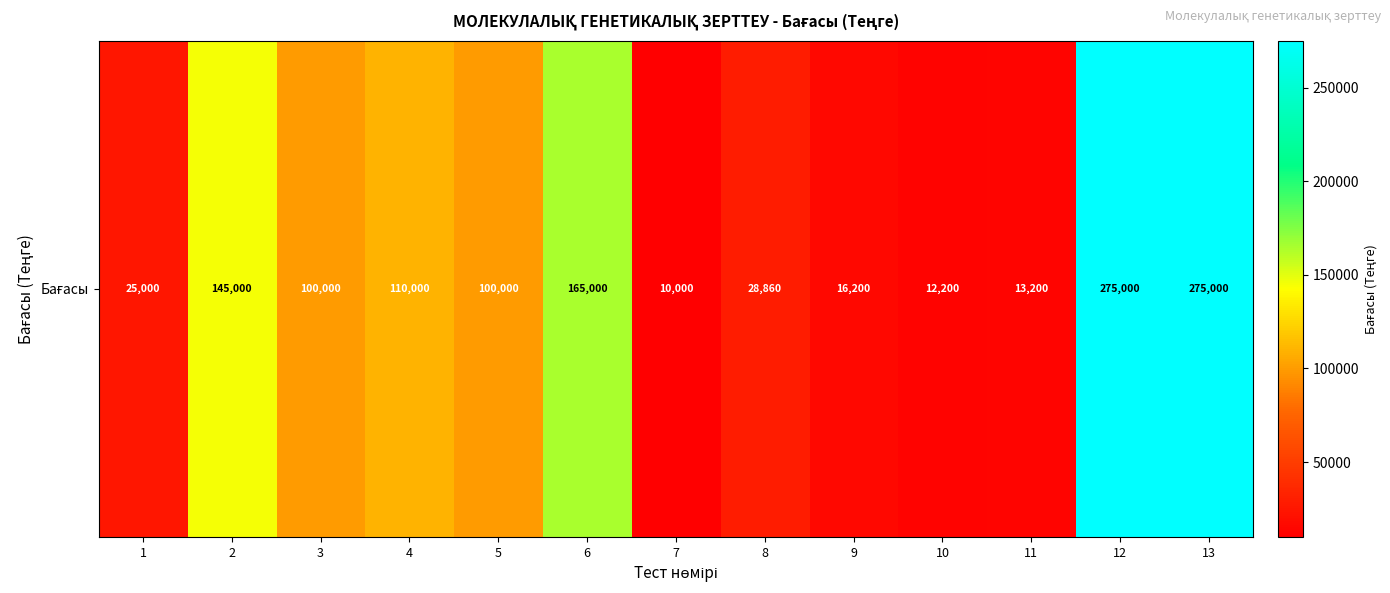

Reading left to right, extract all data points from this chart.

25000	145000	100000	110000	100000	165000	10000	28860	16200	12200	13200	275000	275000